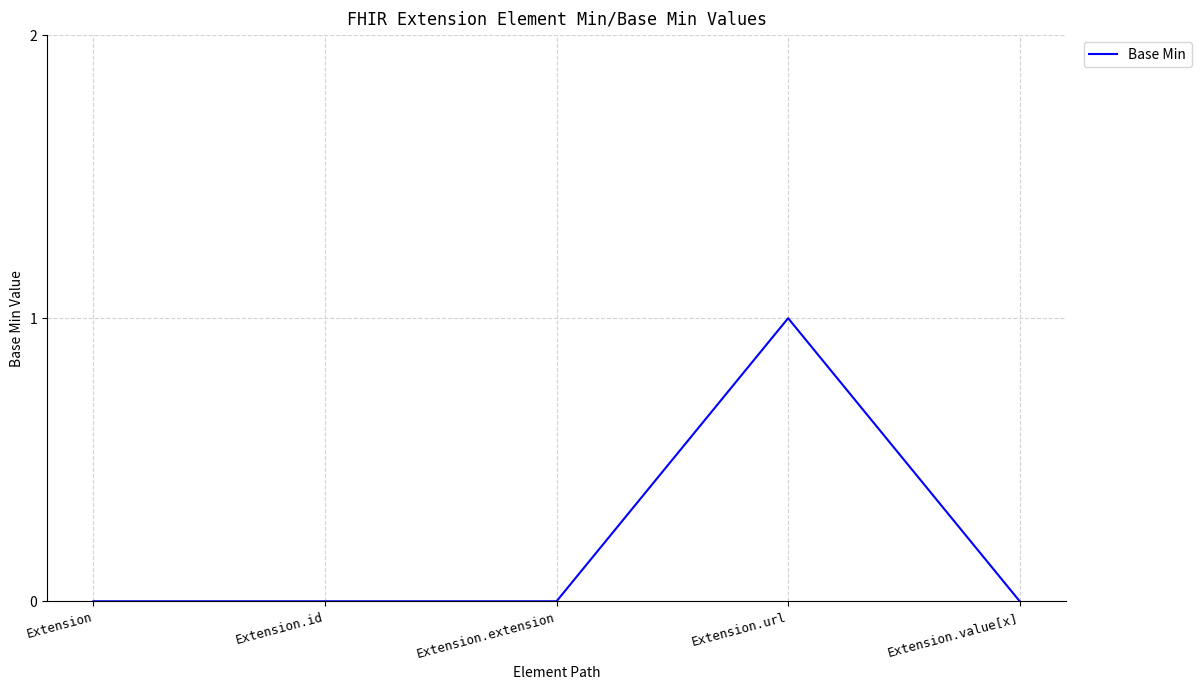

Reading right to left, what are all the values shown in this chart?

Extension.value[x]=0	Extension.url=1	Extension.extension=0	Extension.id=0	Extension=0